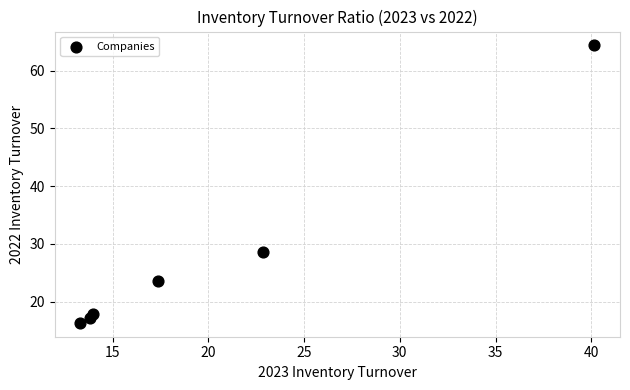

What Y value in the scatter plot is closest to 40?

28.6